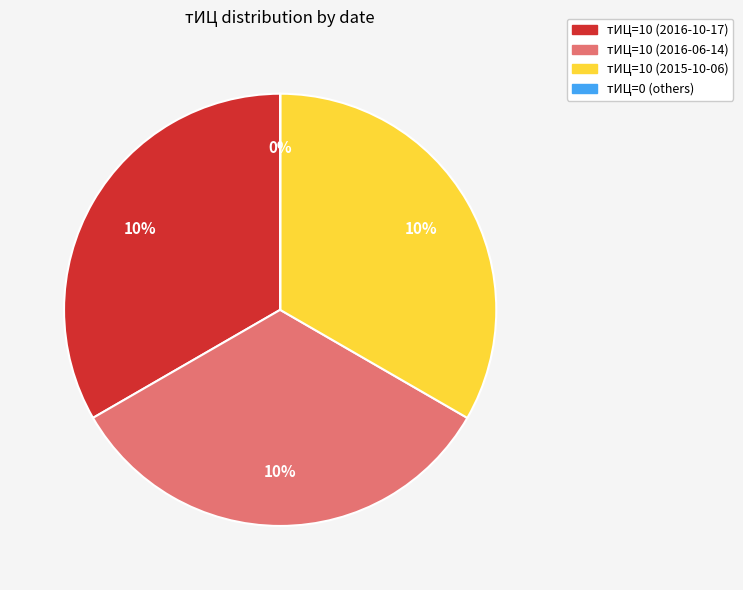

To the nearest percent, what is the difference between the largest and smallest slice percentages?

33%